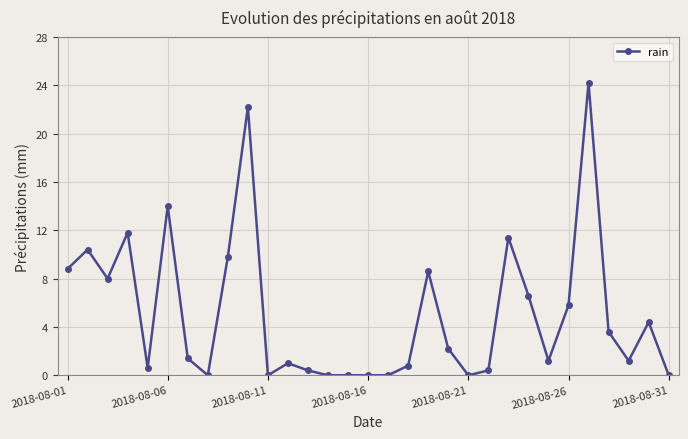

What is the average value?

5.1